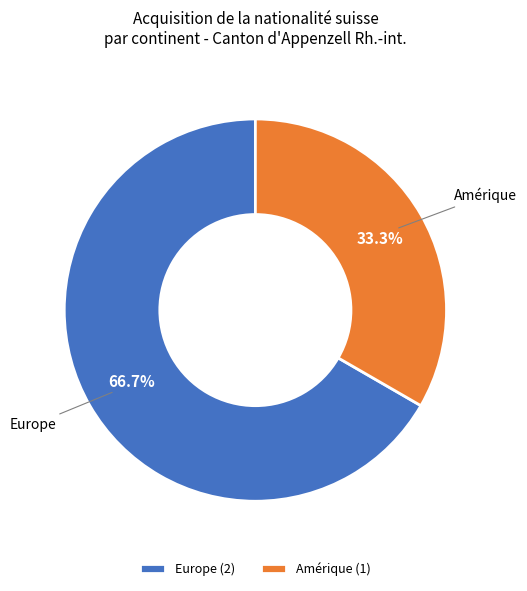

What is the ratio of the value at Europe to the value at Amérique?

2.0